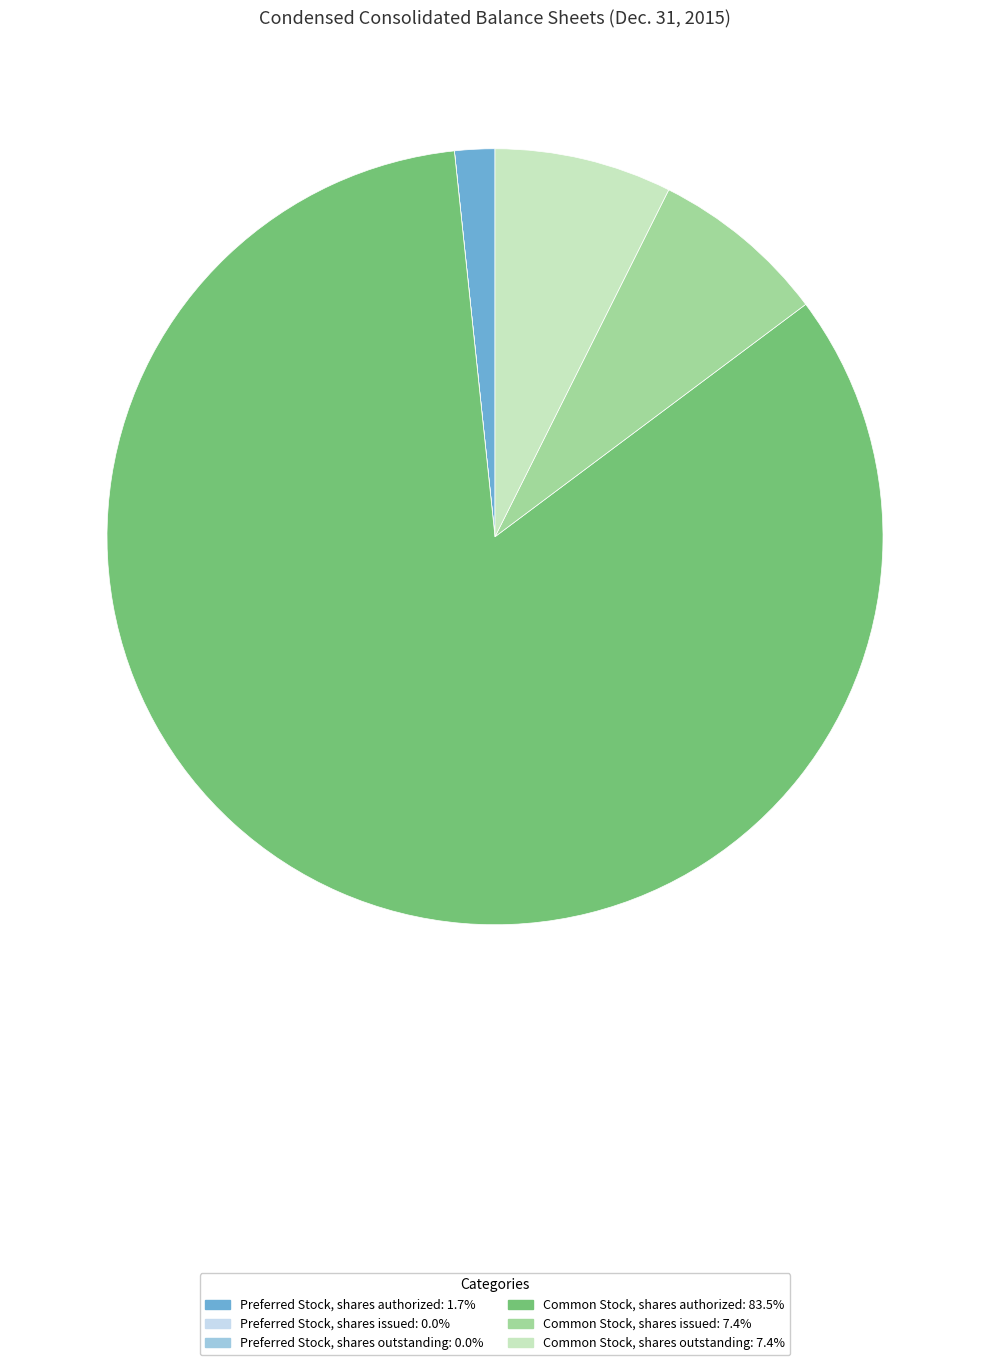

The Common Stock, shares authorized slice represents 96% of the pie. True or false?

False